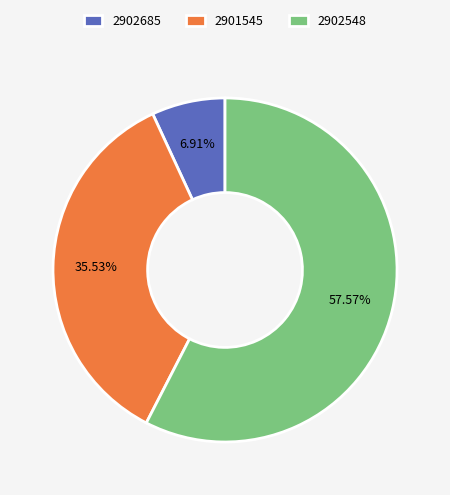

The 2902548 slice represents 42% of the pie. True or false?

False